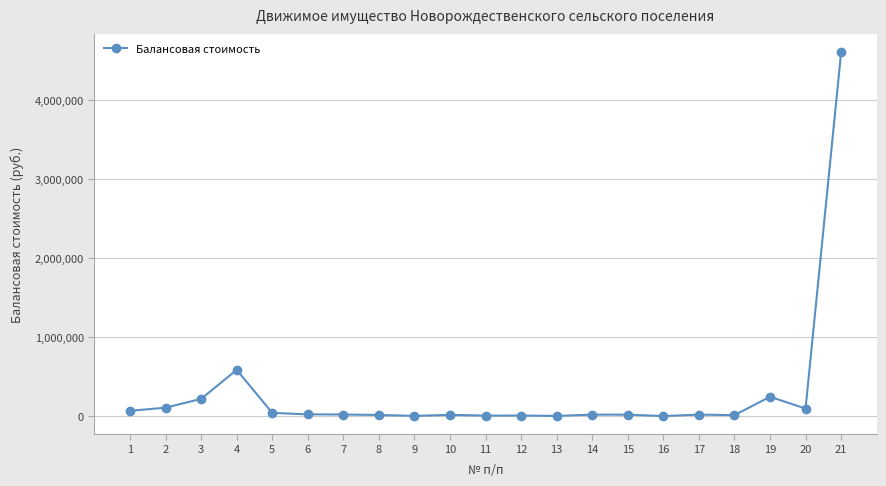

How many data points does each series have?

21